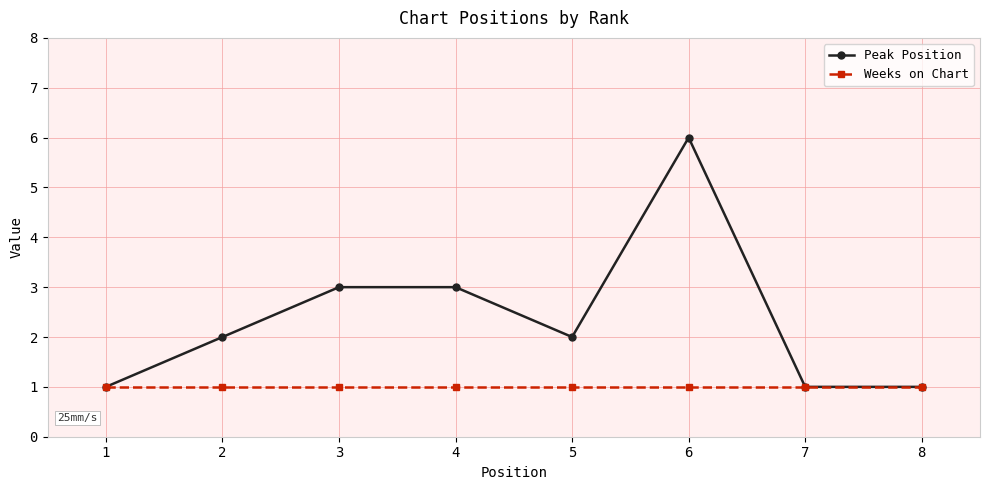

Is it true that Peak Position equals 2 at 5?

True